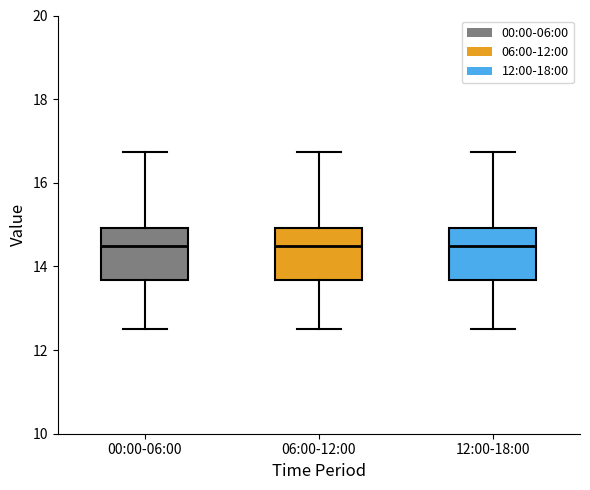

Where does the upper whisker of the box for 12:00-18:00 end on the y-axis? The values are not printed on the chart, so give them approximately, as read against the axis.

16.8